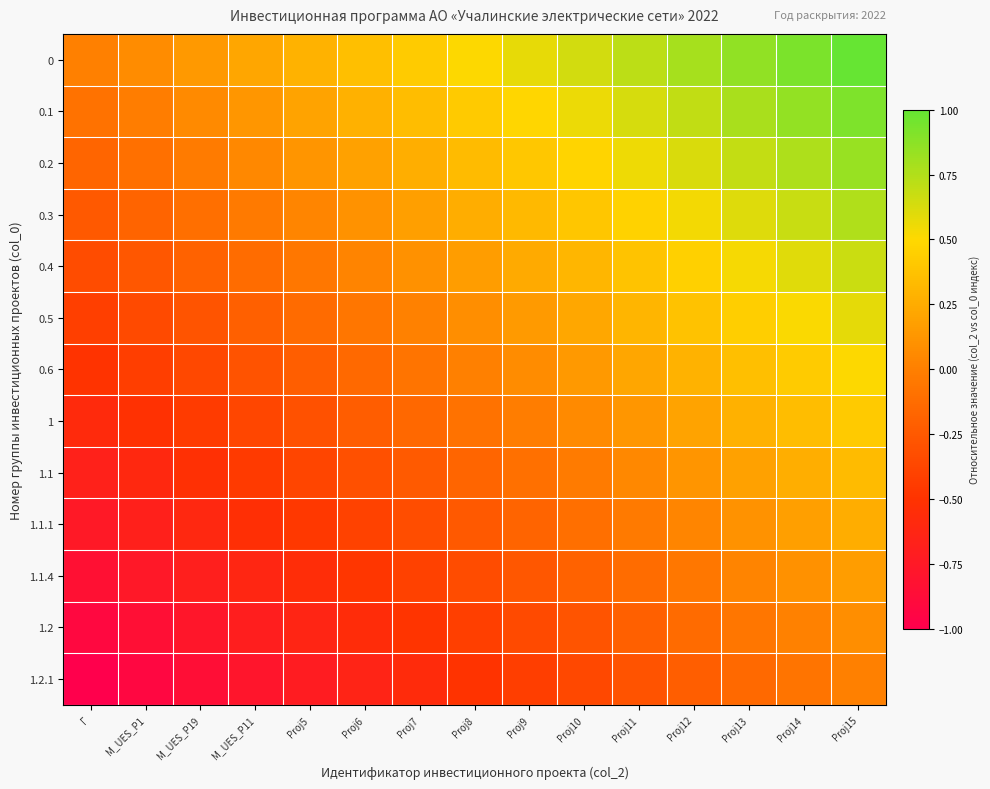

Reading left to right, list all the values displayed in this chart.

0: Г=0.0	M_UES_P1=0.1	M_UES_P19=0.1	M_UES_Р11=0.2	Proj5=0.3	Proj6=0.4	Proj7=0.4	Proj8=0.5	Proj9=0.6	Proj10=0.6	Proj11=0.7	Proj12=0.8	Proj13=0.9	Proj14=0.9	Proj15=1.0
0.1: Г=-0.1	M_UES_P1=-0.0	M_UES_P19=0.1	M_UES_Р11=0.1	Proj5=0.2	Proj6=0.3	Proj7=0.3	Proj8=0.4	Proj9=0.5	Proj10=0.6	Proj11=0.6	Proj12=0.7	Proj13=0.8	Proj14=0.8	Proj15=0.9
0.2: Г=-0.2	M_UES_P1=-0.1	M_UES_P19=-0.0	M_UES_Р11=0.0	Proj5=0.1	Proj6=0.2	Proj7=0.3	Proj8=0.3	Proj9=0.4	Proj10=0.5	Proj11=0.5	Proj12=0.6	Proj13=0.7	Proj14=0.8	Proj15=0.8
0.3: Г=-0.2	M_UES_P1=-0.2	M_UES_P19=-0.1	M_UES_Р11=-0.0	Proj5=0.0	Proj6=0.1	Proj7=0.2	Proj8=0.2	Proj9=0.3	Proj10=0.4	Proj11=0.5	Proj12=0.5	Proj13=0.6	Proj14=0.7	Proj15=0.8
0.4: Г=-0.3	M_UES_P1=-0.3	M_UES_P19=-0.2	M_UES_Р11=-0.1	Proj5=-0.0	Proj6=0.0	Proj7=0.1	Proj8=0.2	Proj9=0.2	Proj10=0.3	Proj11=0.4	Proj12=0.5	Proj13=0.5	Proj14=0.6	Proj15=0.7
0.5: Г=-0.4	M_UES_P1=-0.3	M_UES_P19=-0.3	M_UES_Р11=-0.2	Proj5=-0.1	Proj6=-0.1	Proj7=0.0	Proj8=0.1	Proj9=0.2	Proj10=0.2	Proj11=0.3	Proj12=0.4	Proj13=0.4	Proj14=0.5	Proj15=0.6
0.6: Г=-0.5	M_UES_P1=-0.4	M_UES_P19=-0.4	M_UES_Р11=-0.3	Proj5=-0.2	Proj6=-0.1	Proj7=-0.1	Proj8=0.0	Proj9=0.1	Proj10=0.1	Proj11=0.2	Proj12=0.3	Proj13=0.4	Proj14=0.4	Proj15=0.5
1: Г=-0.6	M_UES_P1=-0.5	M_UES_P19=-0.4	M_UES_Р11=-0.4	Proj5=-0.3	Proj6=-0.2	Proj7=-0.2	Proj8=-0.1	Proj9=-0.0	Proj10=0.1	Proj11=0.1	Proj12=0.2	Proj13=0.3	Proj14=0.3	Proj15=0.4
1.1: Г=-0.7	M_UES_P1=-0.6	M_UES_P19=-0.5	M_UES_Р11=-0.5	Proj5=-0.4	Proj6=-0.3	Proj7=-0.2	Proj8=-0.2	Proj9=-0.1	Proj10=-0.0	Proj11=0.0	Proj12=0.1	Proj13=0.2	Proj14=0.3	Proj15=0.3
1.1.1: Г=-0.8	M_UES_P1=-0.7	M_UES_P19=-0.6	M_UES_Р11=-0.5	Proj5=-0.5	Proj6=-0.4	Proj7=-0.3	Proj8=-0.2	Proj9=-0.2	Proj10=-0.1	Proj11=-0.0	Proj12=0.0	Proj13=0.1	Proj14=0.2	Proj15=0.2
1.1.4: Г=-0.8	M_UES_P1=-0.8	M_UES_P19=-0.7	M_UES_Р11=-0.6	Proj5=-0.5	Proj6=-0.5	Proj7=-0.4	Proj8=-0.3	Proj9=-0.3	Proj10=-0.2	Proj11=-0.1	Proj12=-0.0	Proj13=0.0	Proj14=0.1	Proj15=0.2
1.2: Г=-0.9	M_UES_P1=-0.8	M_UES_P19=-0.8	M_UES_Р11=-0.7	Proj5=-0.6	Proj6=-0.6	Proj7=-0.5	Proj8=-0.4	Proj9=-0.3	Proj10=-0.3	Proj11=-0.2	Proj12=-0.1	Proj13=-0.1	Proj14=0.0	Proj15=0.1
1.2.1: Г=-1.0	M_UES_P1=-0.9	M_UES_P19=-0.9	M_UES_Р11=-0.8	Proj5=-0.7	Proj6=-0.6	Proj7=-0.6	Proj8=-0.5	Proj9=-0.4	Proj10=-0.4	Proj11=-0.3	Proj12=-0.2	Proj13=-0.1	Proj14=-0.1	Proj15=0.0